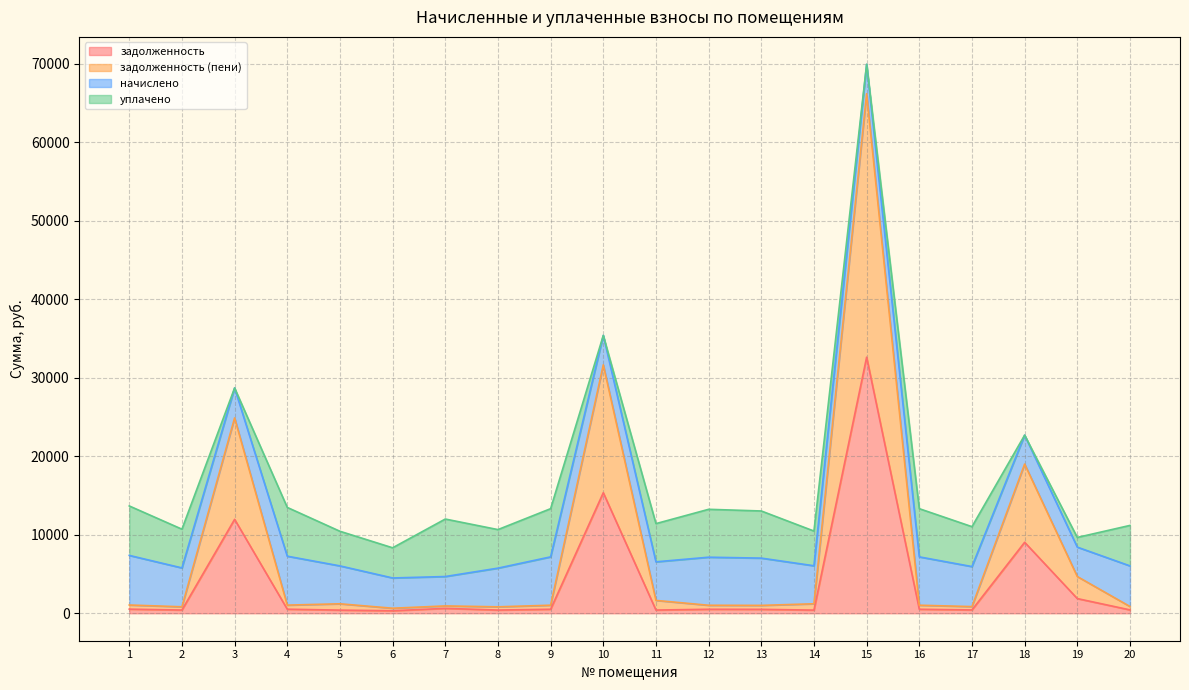

Does the chart display data point markers on the line(s)?

No